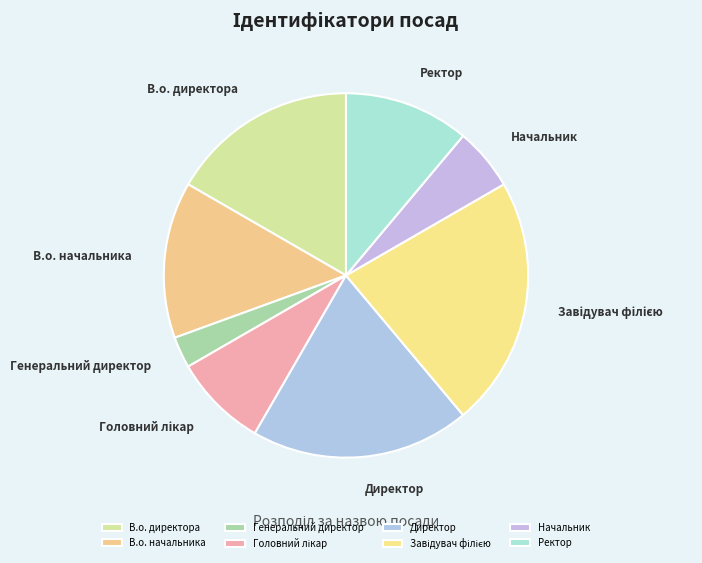

Is it true that Ректор is 11% of the pie?

True